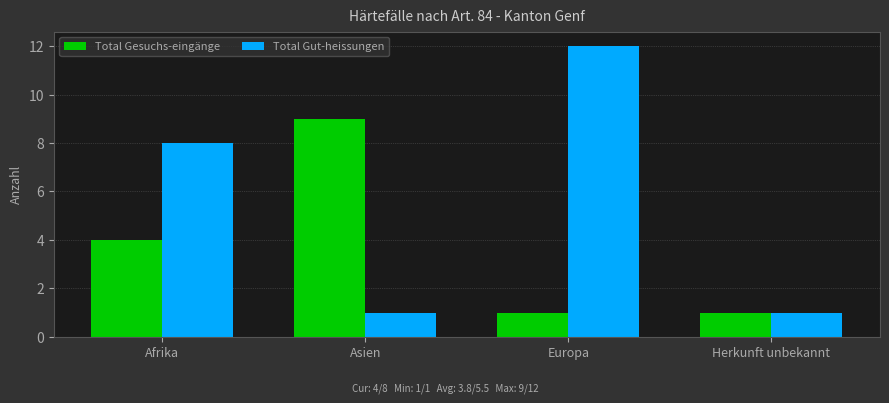

How many data points in Total Gut-heissungen are less than 8?

2